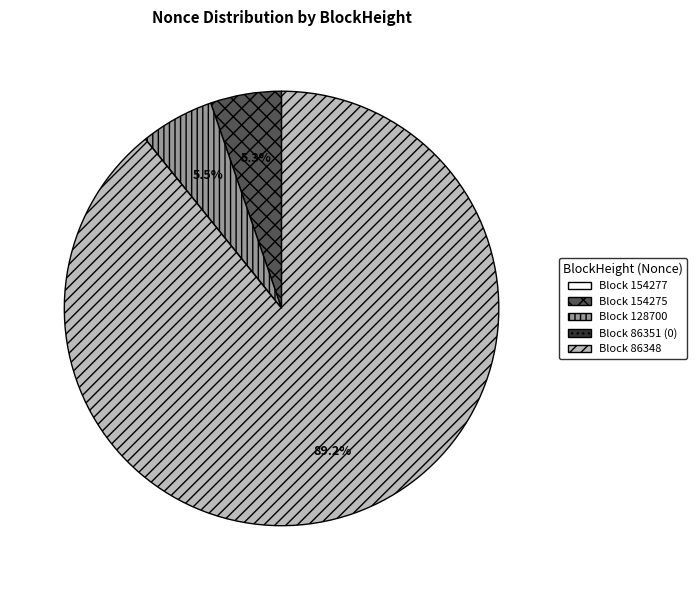

Is there any slice that represents more than half of the pie?

Yes